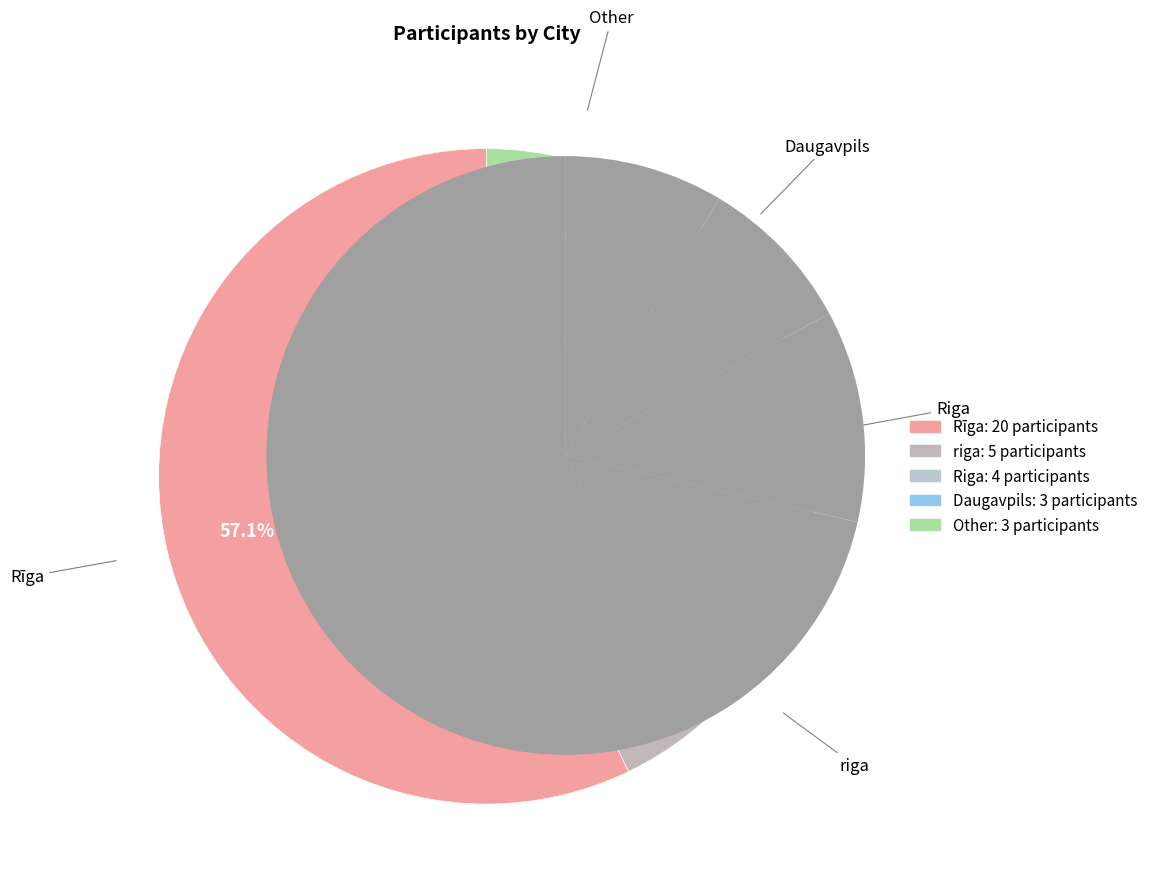

Is it true that Riga is 28% of the pie?

False